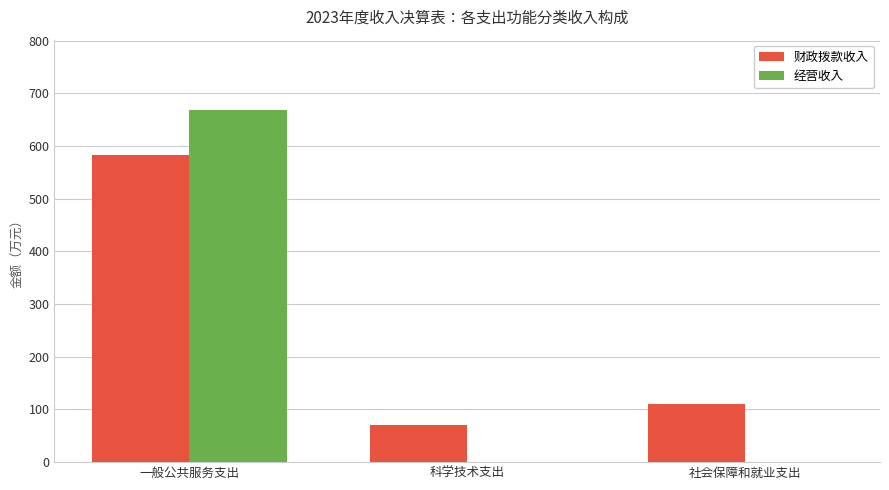

How many data points in 财政拨款收入 are above 110?

2